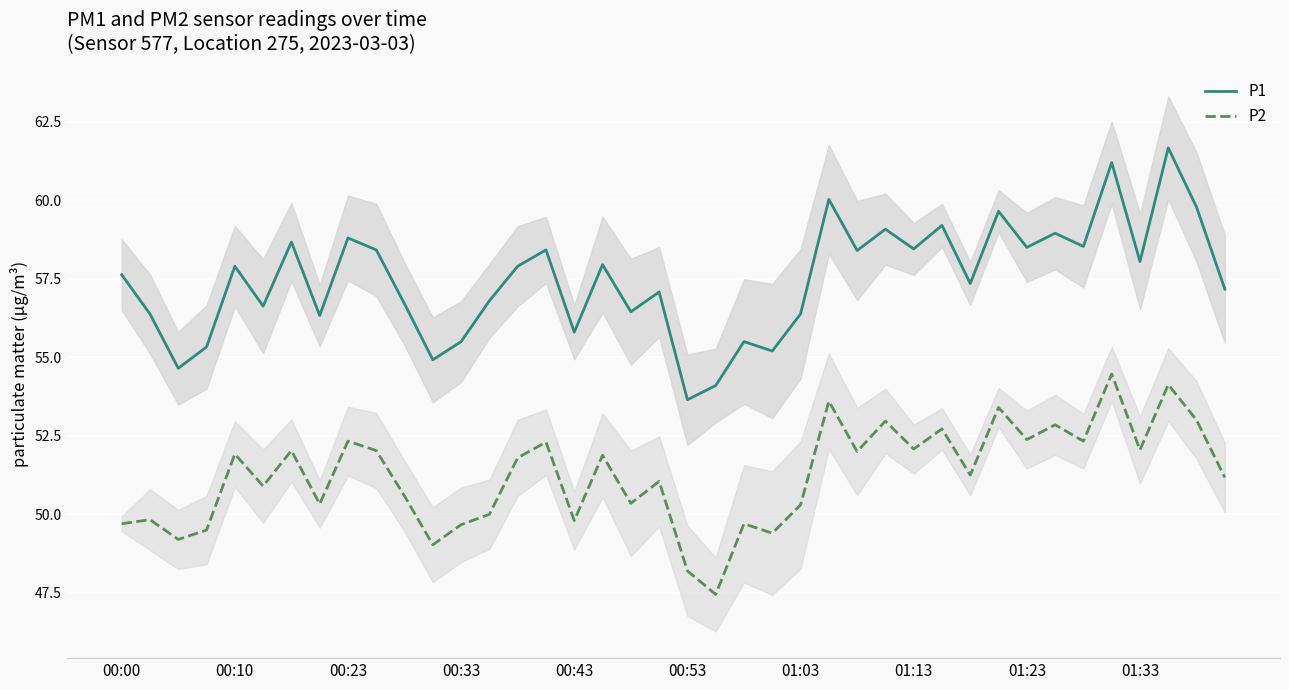

What is the sum of all P2 values?

2049.7